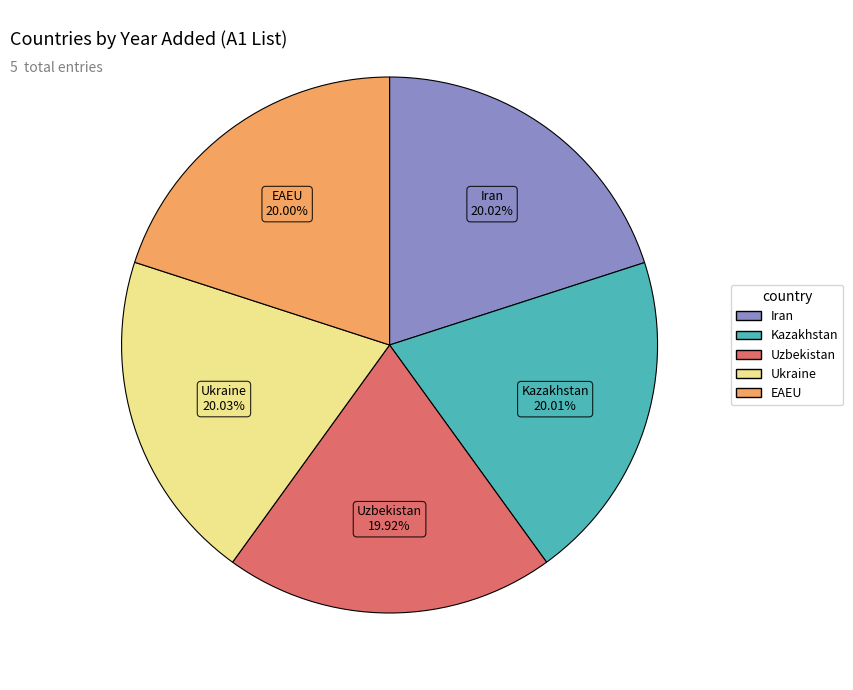

Does any single category account for the majority?

No